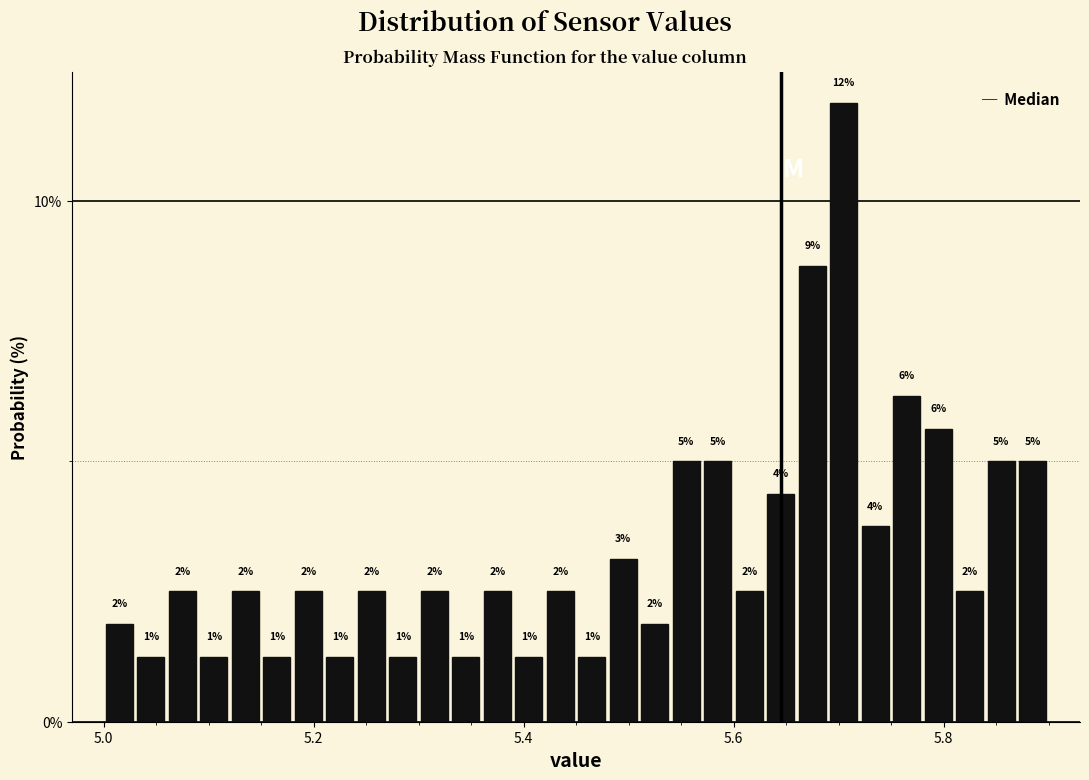

Read against the x-axis, roughly where is the centre of the tallest bar?

5.70